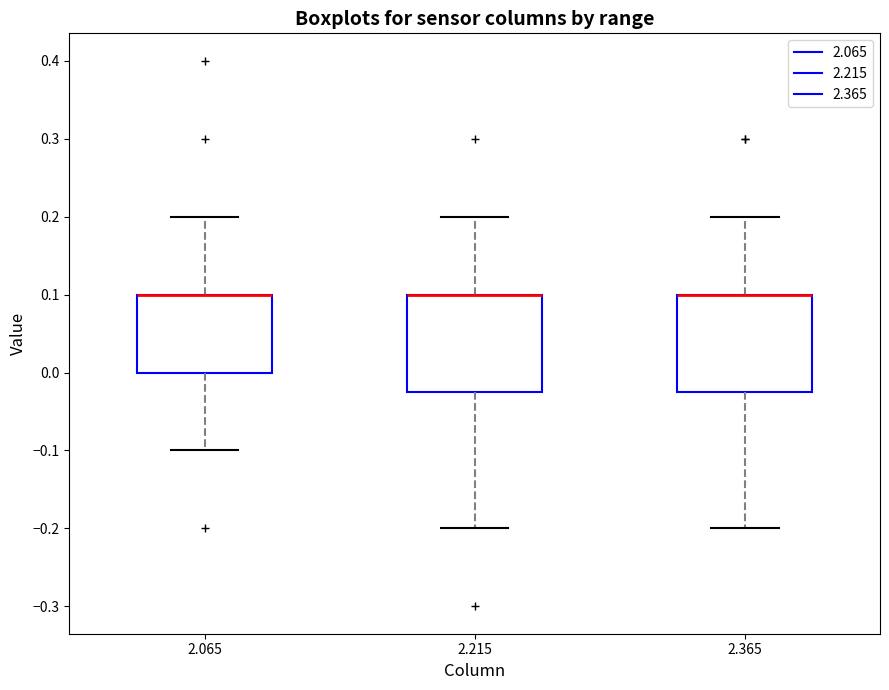

Reading left to right, transcribe this box plot: for each box, give where its median line is, the range the box spans, and where its two whiskers end, as read against the y-axis. The values are not printed on the chart, so give them approximately, as read against the axis.

2.065: median 0.10 (drawn on the box's upper edge), box 0.00 to 0.10, whiskers -0.10 to 0.20
2.215: median 0.10 (drawn on the box's upper edge), box -0.02 to 0.10, whiskers -0.20 to 0.20
2.365: median 0.10 (drawn on the box's upper edge), box -0.02 to 0.10, whiskers -0.20 to 0.20